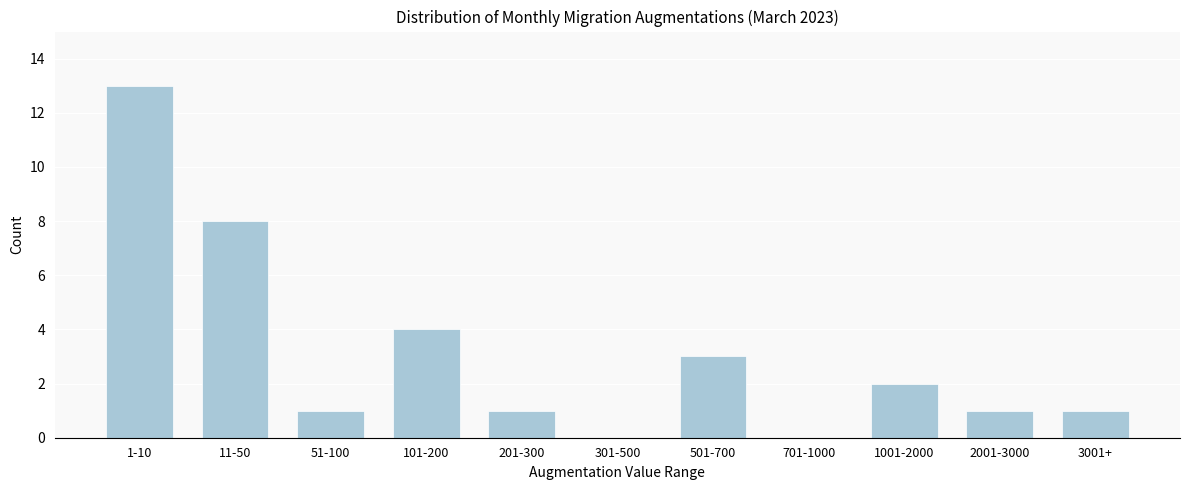

Reading left to right, extract all data points from this chart.

1-10=13	11-50=8	51-100=1	101-200=4	201-300=1	301-500=0	501-700=3	701-1000=0	1001-2000=2	2001-3000=1	3001+=1